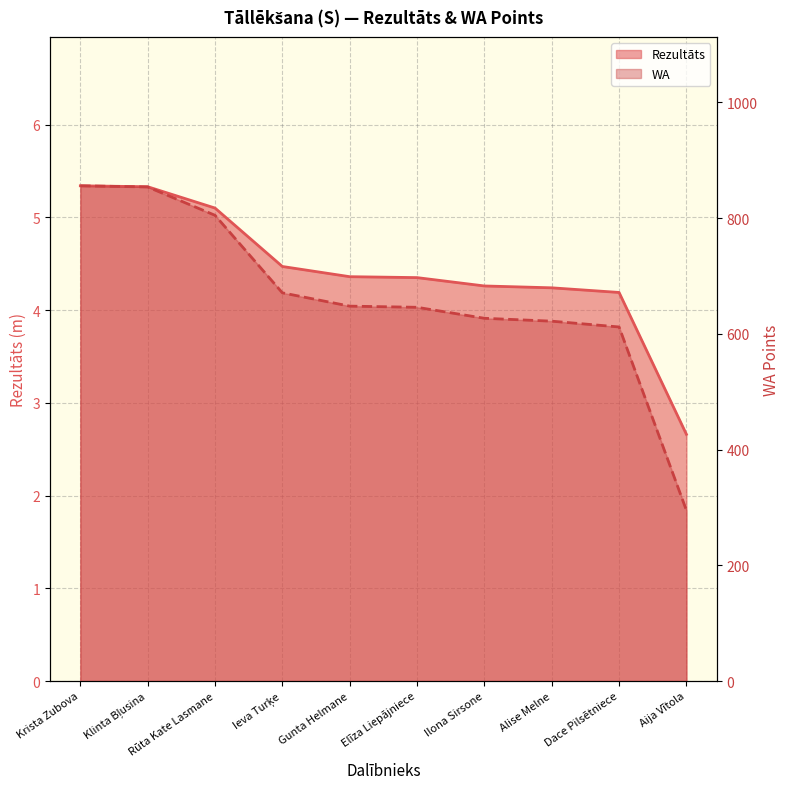

At Dace Pilsētniece, list the series in order from smallest to largest.

Rezultāts, WA